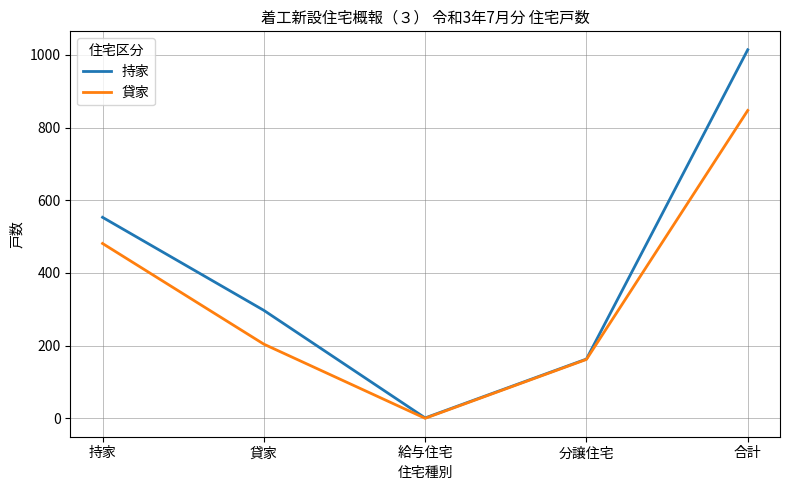

What is the sum of the 持家 values at 貸家 and 給与住宅?

298